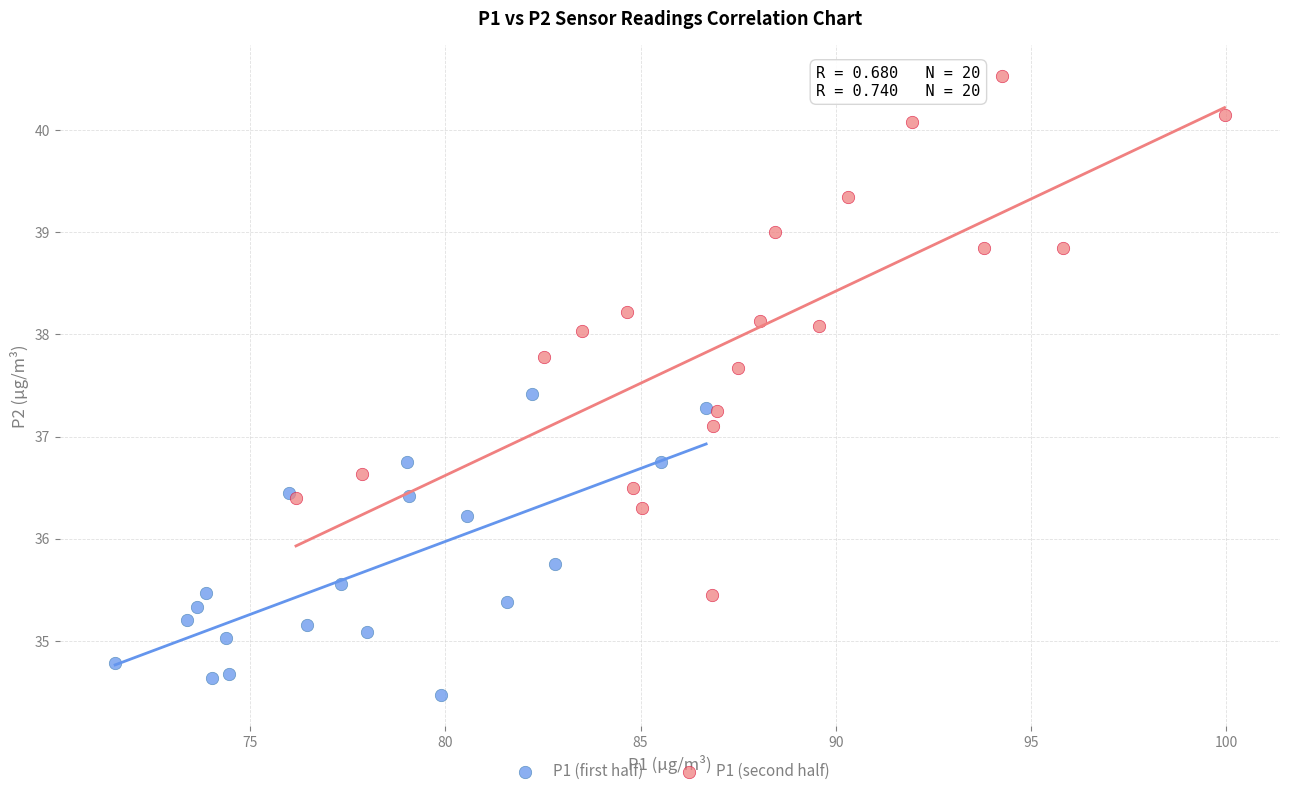

Which series contains the lowest Y value?

P1 (first half)